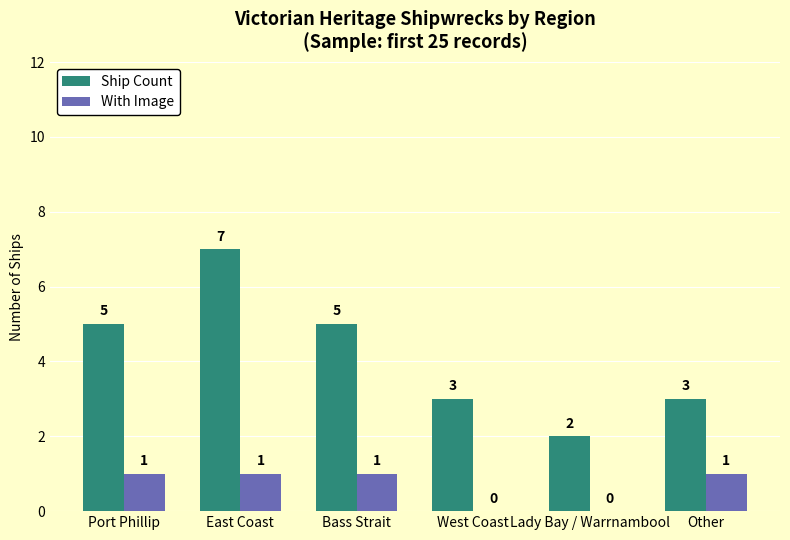

At which category does the chart reach its peak across all series?

East Coast